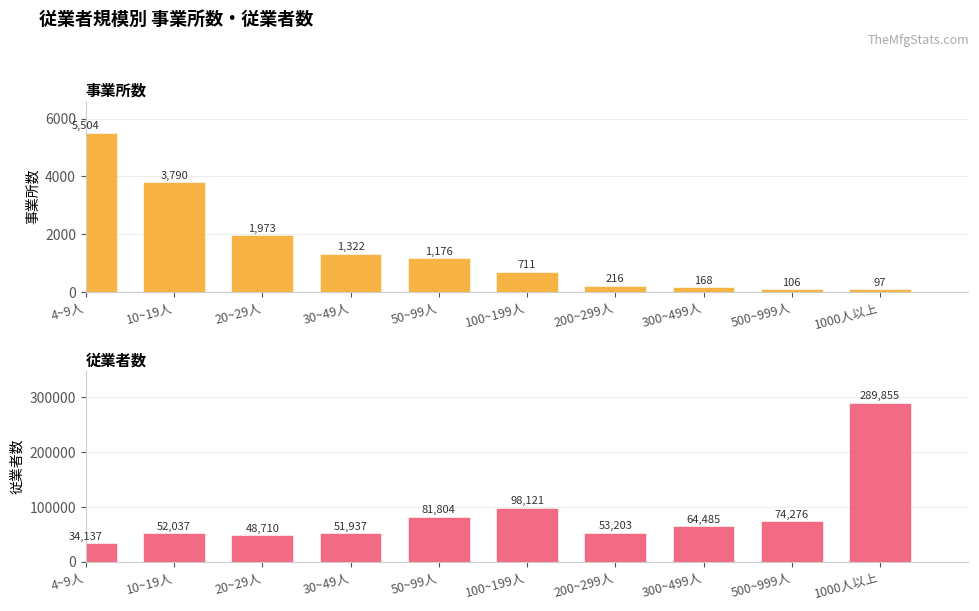

What is the greatest value displayed?

289855